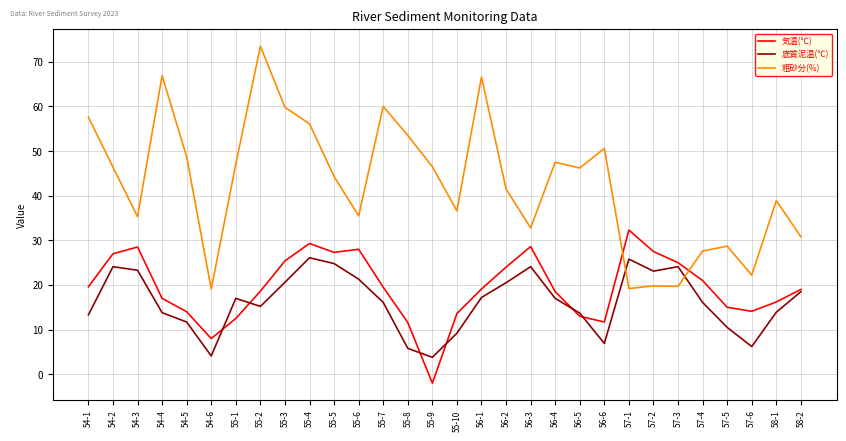

True or false: 気温(℃) and 粗砂分(%) intersect in this chart.

True